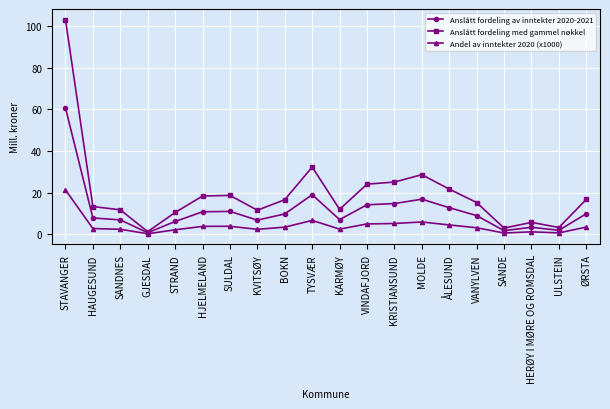

Where is Anslått fordeling av inntekter 2020-2021 nearest to the value 30?

TYSVÆR